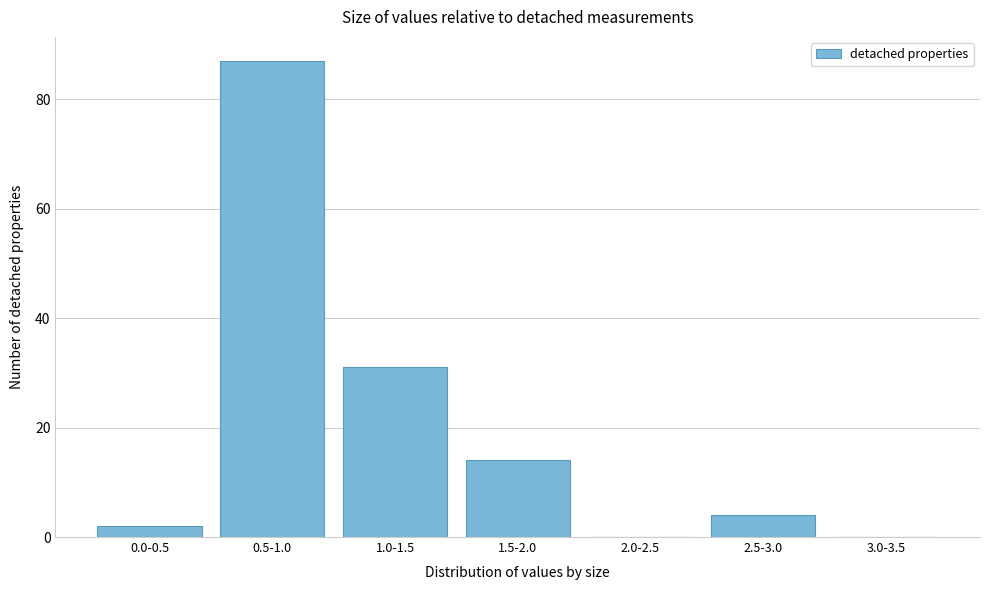

Reading right to left, extract all data points from this chart.

3.0-3.5=0	2.5-3.0=4	2.0-2.5=0	1.5-2.0=14	1.0-1.5=31	0.5-1.0=87	0.0-0.5=2